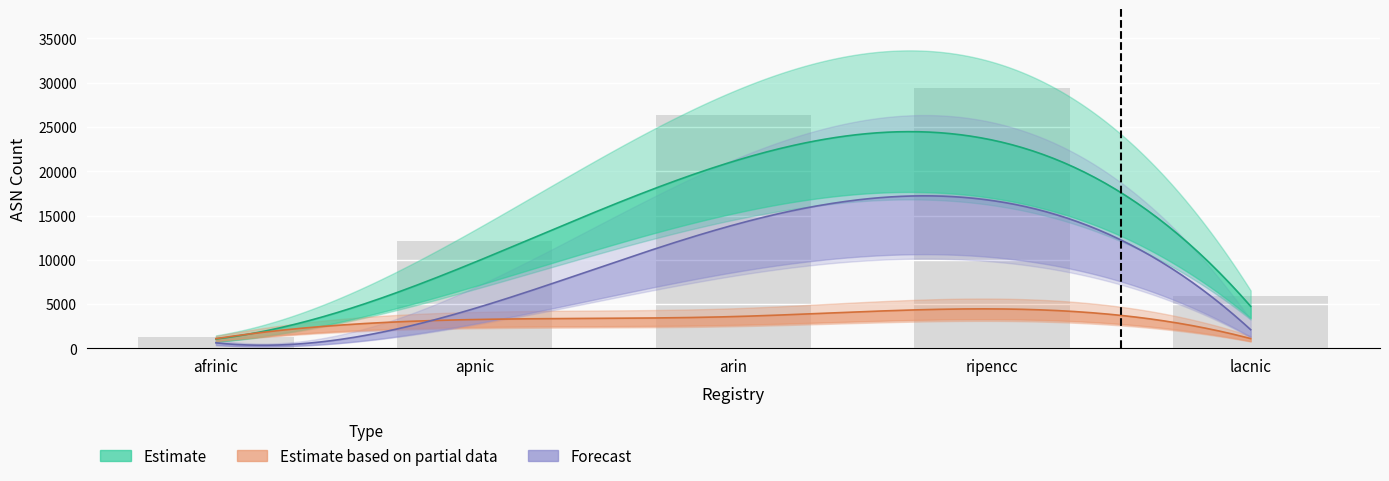

List the labels in order of Advertised ASNs value, largest first.

ripencc, arin, apnic, lacnic, afrinic